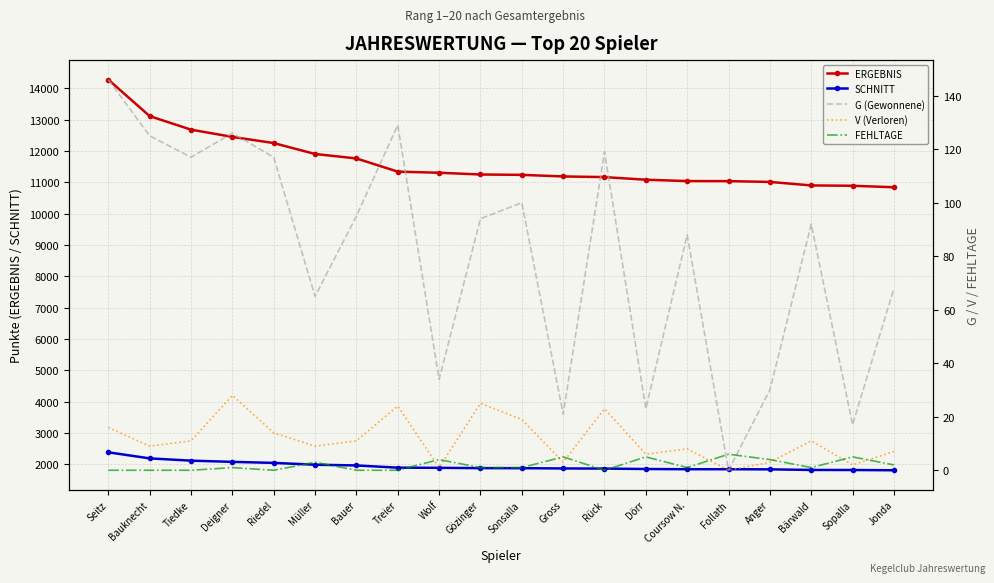

What is the approximate value of ERGEBNIS at Riedel?

12248